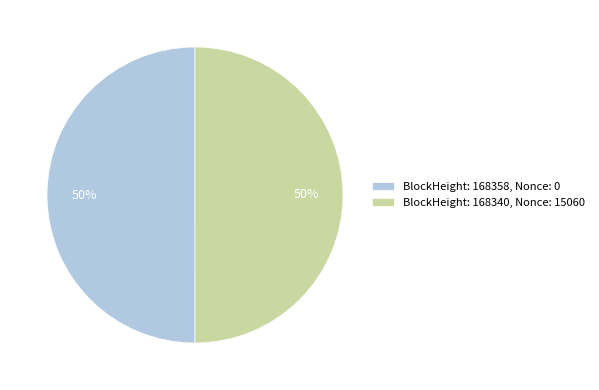

Is the sum of BlockHeight: 168358, Nonce: 0 and BlockHeight: 168340, Nonce: 15060 greater than half?

Yes